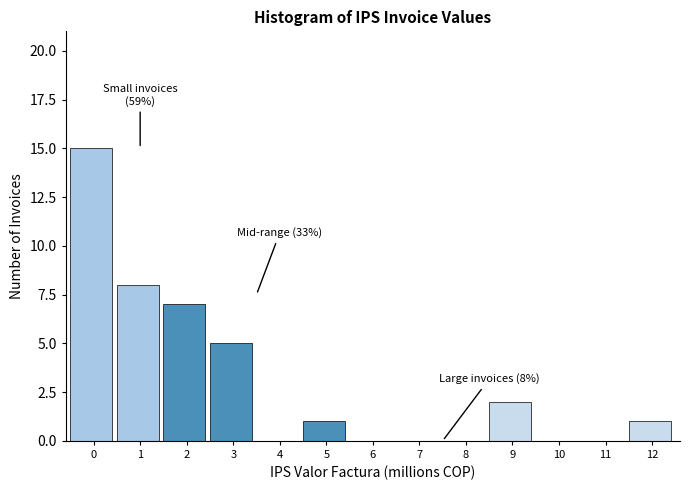

Reading left to right, list all the values displayed in this chart.

0=15	1=8	2=7	3=5	4=0	5=1	6=0	7=0	8=0	9=2	10=0	11=0	12=1